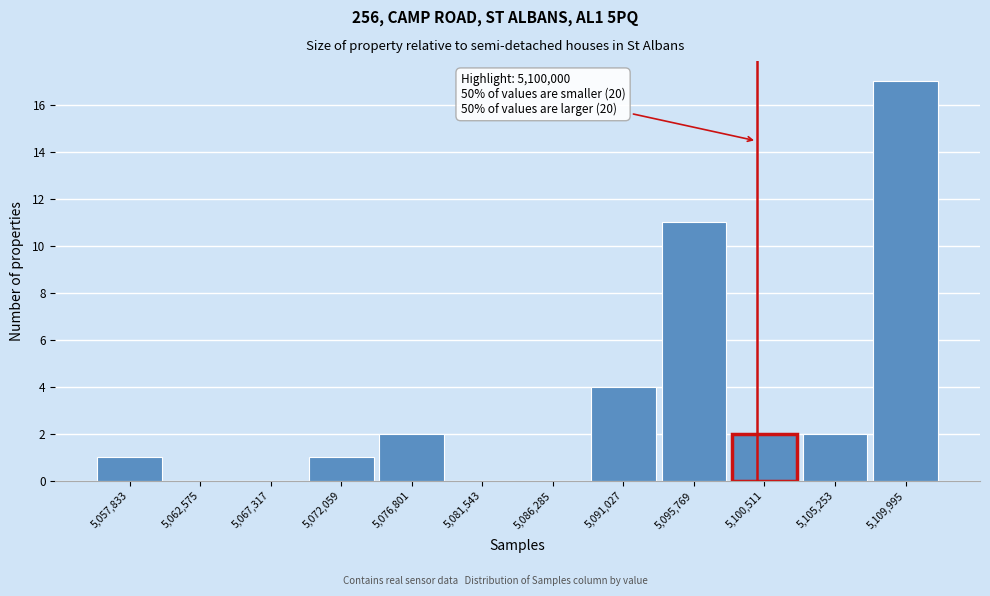

Which range on the x-axis has the tallest bar?

5107500 to 5112500